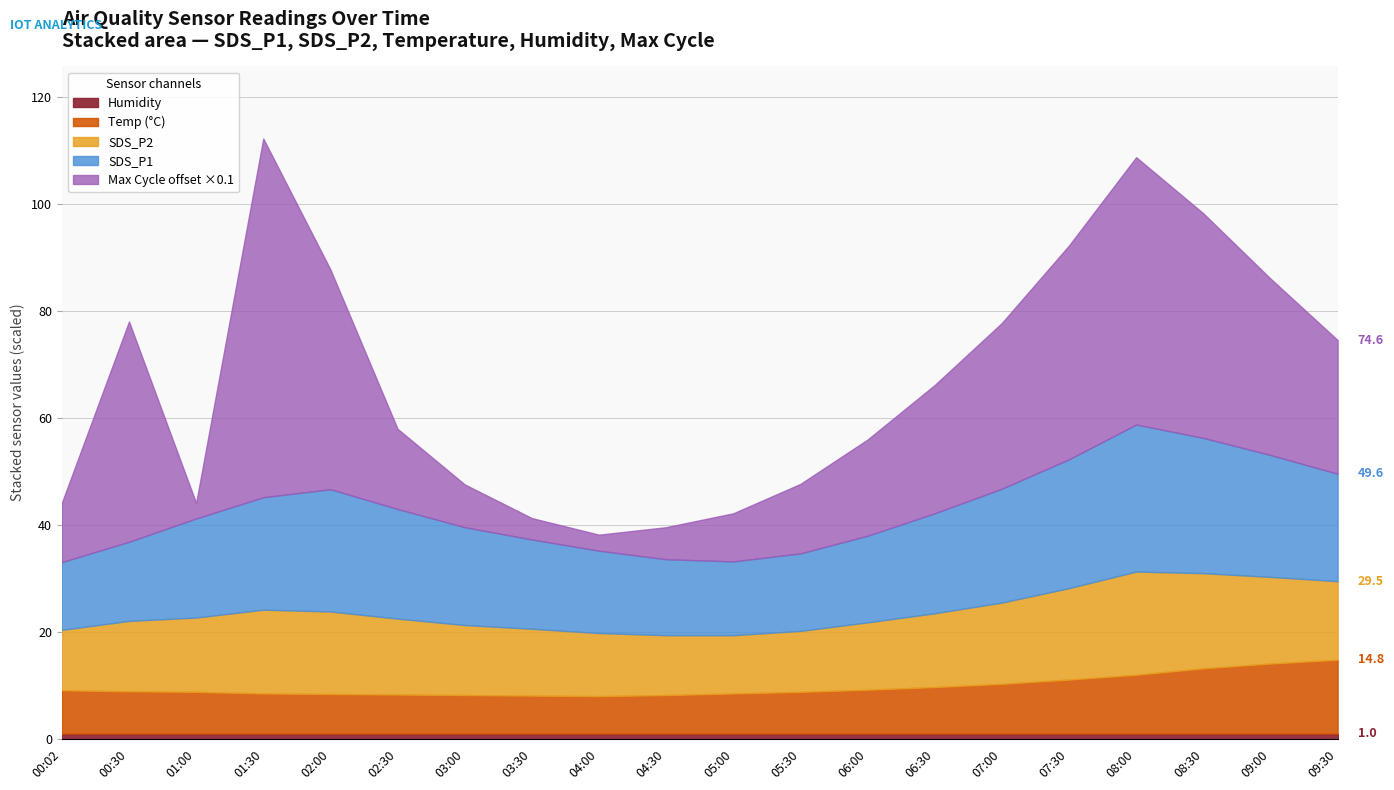

How many values in the SDS_P2 series exceed 13?

13